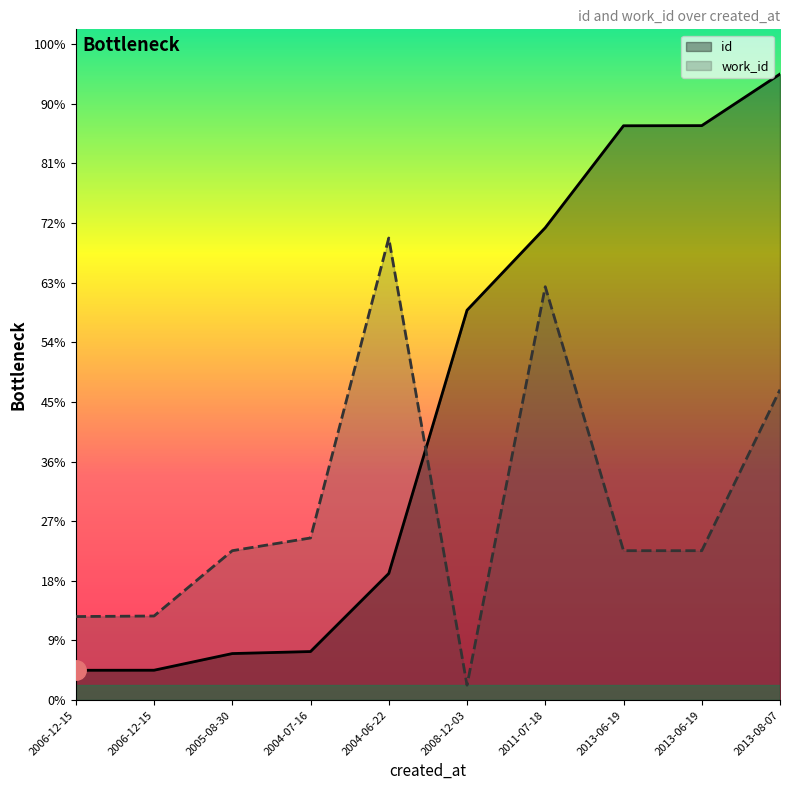

Between which two adjacent categories do id and work_id first intersect?

2004-06-22 and 2008-12-03